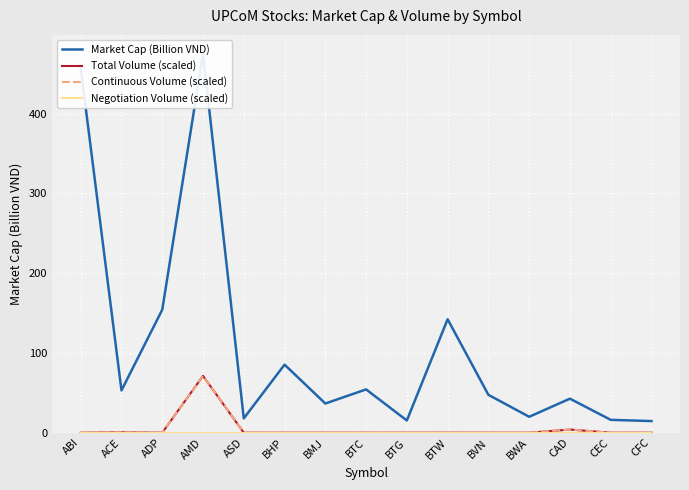

Reading left to right, what are all the values shown in this chart?

Market Cap (Billion VND): 456.8	53.1	154.2	475.1	18.0	85.4	36.6	54.3	15.4	142.3	47.5	20.0	42.7	16.1	14.6
Total Volume (scaled): 0.0	0.5	0.0	71.3	0.0	0.0	0.0	0.0	0.0	0.0	0.0	0.0	4.0	0.0	0.0
Continuous Volume (scaled): 0.0	0.5	0.0	71.3	0.0	0.0	0.0	0.0	0.0	0.0	0.0	0.0	4.0	0.0	0.0
Negotiation Volume (scaled): 0.0	0.0	0.0	0.0	0.0	0.0	0.0	0.0	0.0	0.0	0.0	0.0	0.0	0.0	0.0